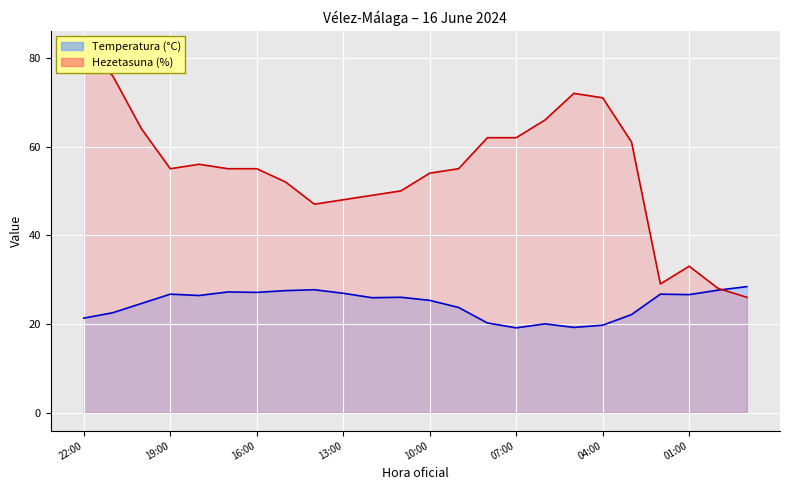

Reading right to left, what are all the values shown in this chart?

Temperatura (°C): 28.4	27.6	26.6	26.7	22.1	19.7	19.2	20.0	19.1	20.2	23.7	25.3	26.0	25.9	26.9	27.7	27.5	27.1	27.2	26.4	26.7	24.6	22.5	21.3
Hezetasuna (%): 26.0	28.0	33.0	29.0	61.0	71.0	72.0	66.0	62.0	62.0	55.0	54.0	50.0	49.0	48.0	47.0	52.0	55.0	55.0	56.0	55.0	64.0	76.0	82.0